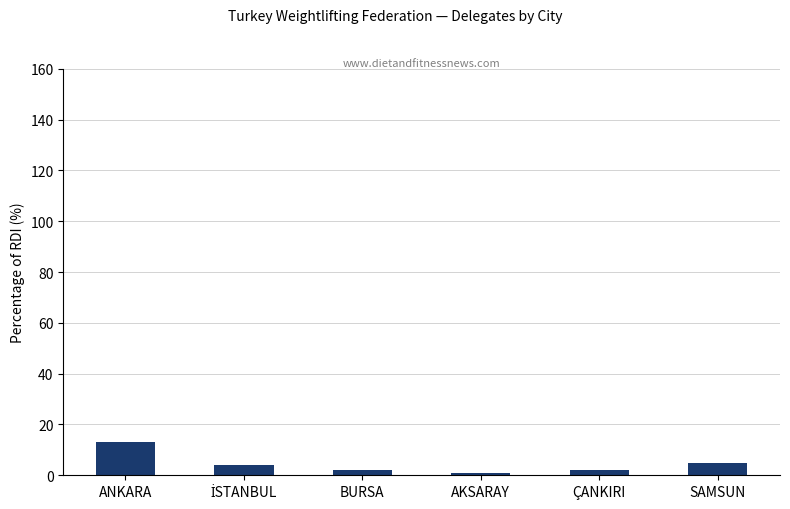

Is it true that the value at ANKARA is 13?

True